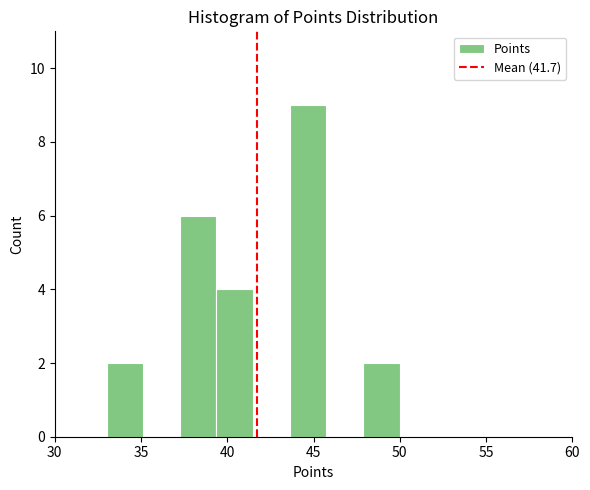

Over which range of the x-axis is the bar tallest?

43.5 to 46.0